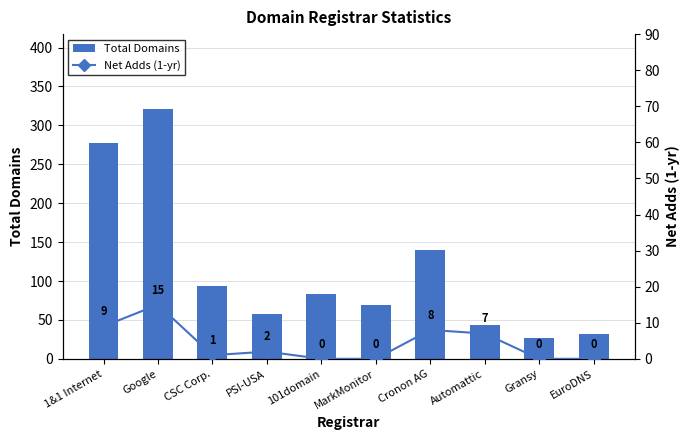

How many categories are shown in the chart?

10